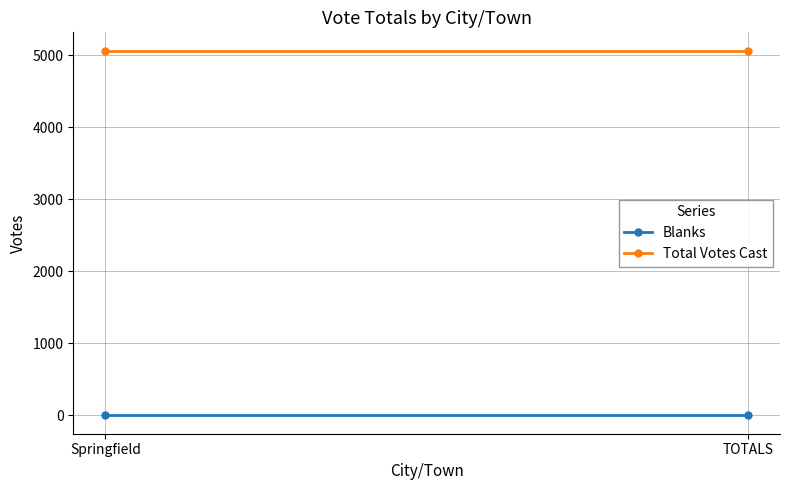

What is the total value across all series at TOTALS?

5062